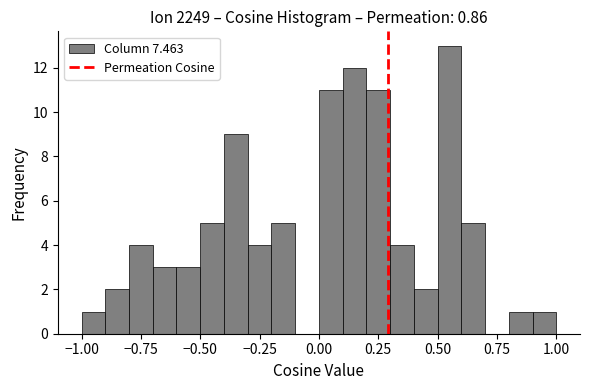

Around what value on the x-axis is the tallest bar? Give the approximate position of its centre, as read against the axis.

0.55